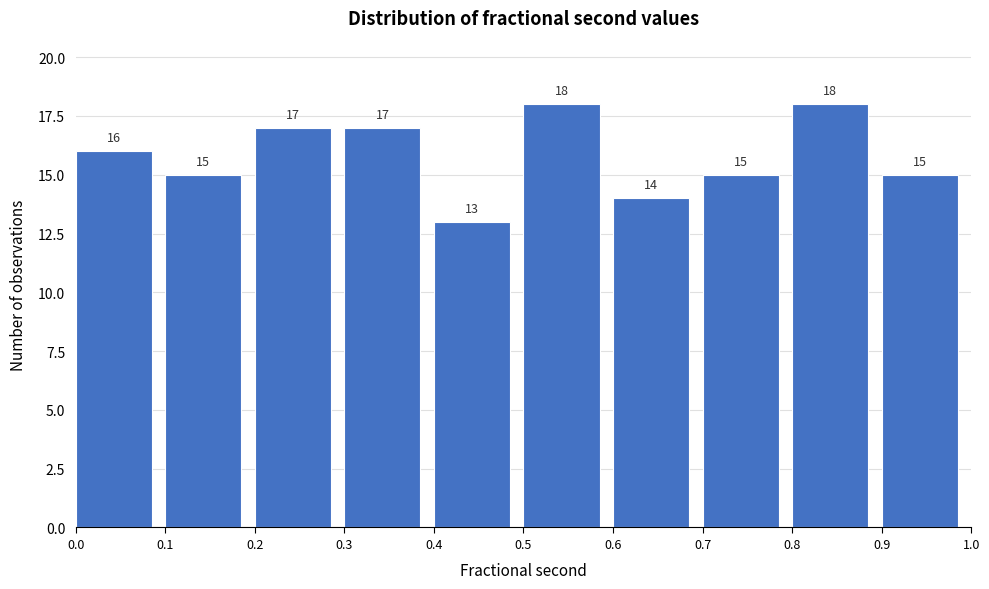

What is the height of the bar covering 0.3 to 0.4 on the x-axis?

17